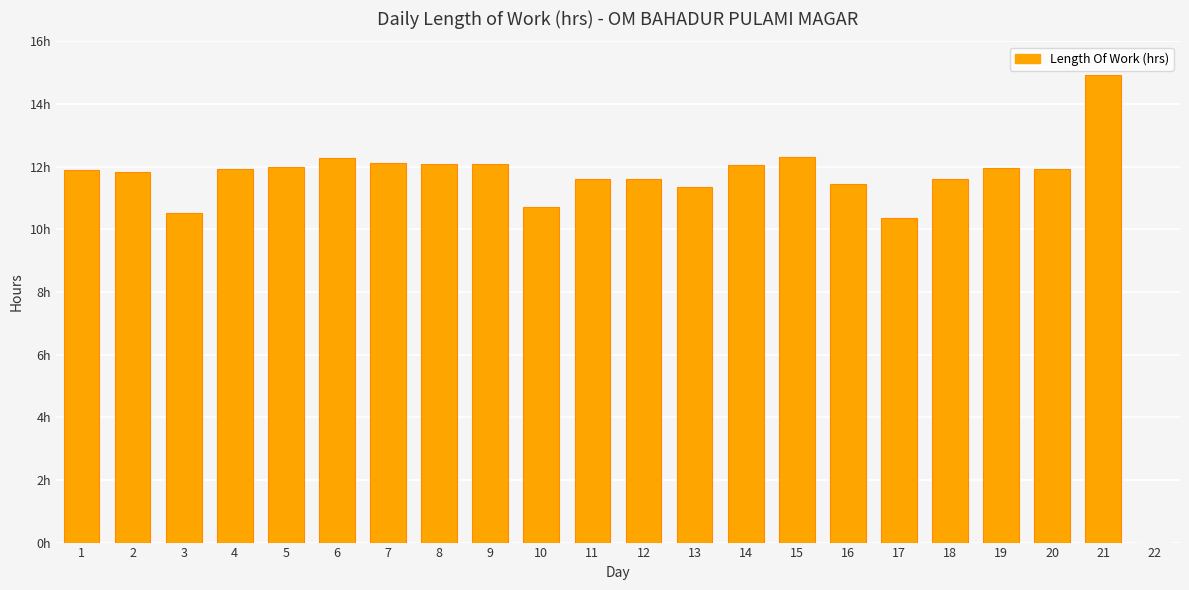

What is the ratio of the value at 2 to the value at 11?

1.0